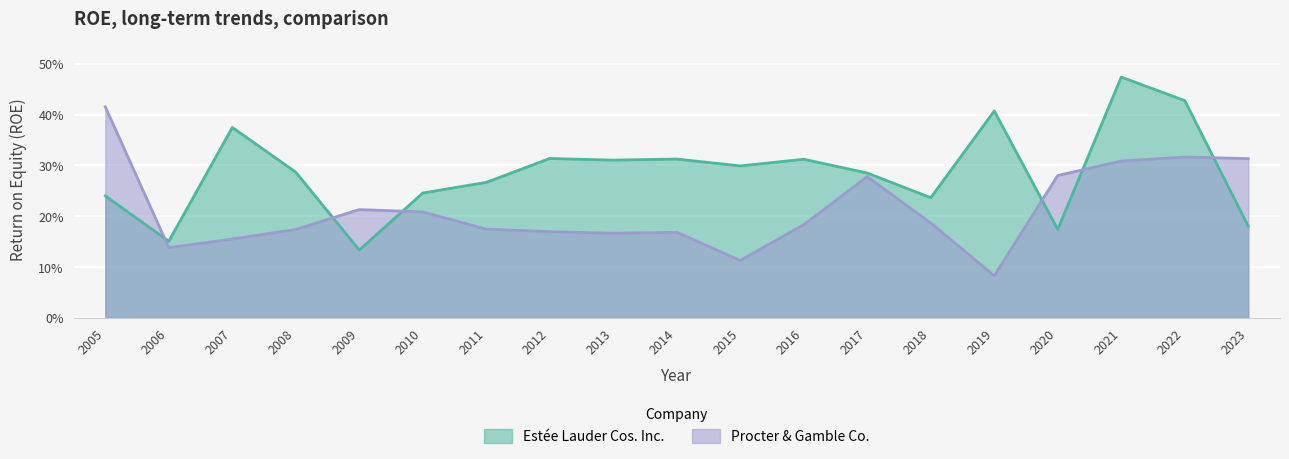

Which series has the widest spread of values?

Estée Lauder Cos. Inc.